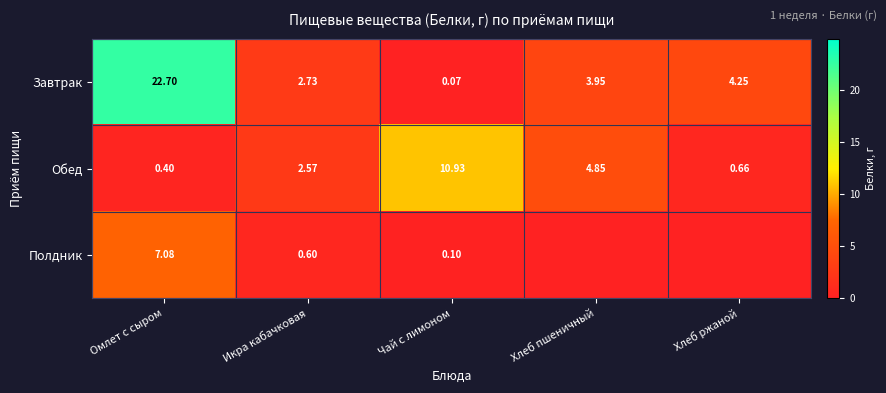

The Обед series shows 14.3 at Чай с лимоном. True or false?

False